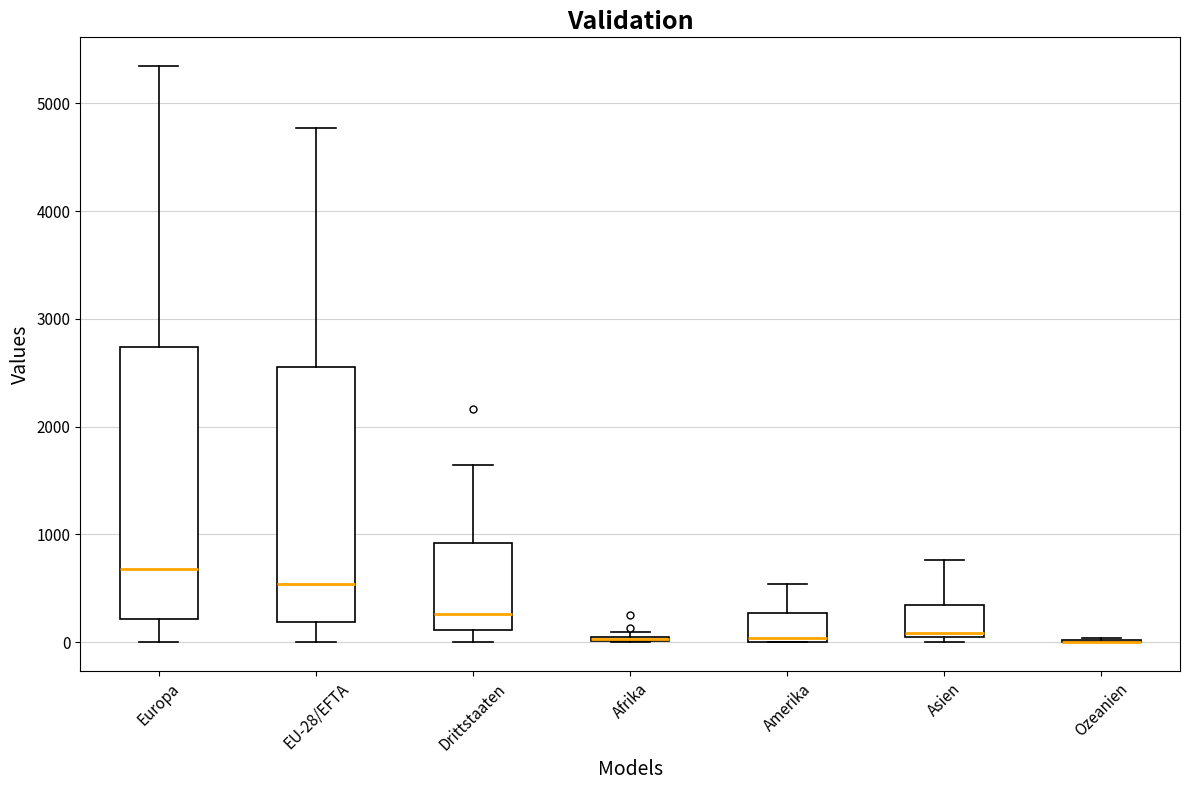

Comparing the boxes themselves (not the whiskers), which one is the tallest?

Europa